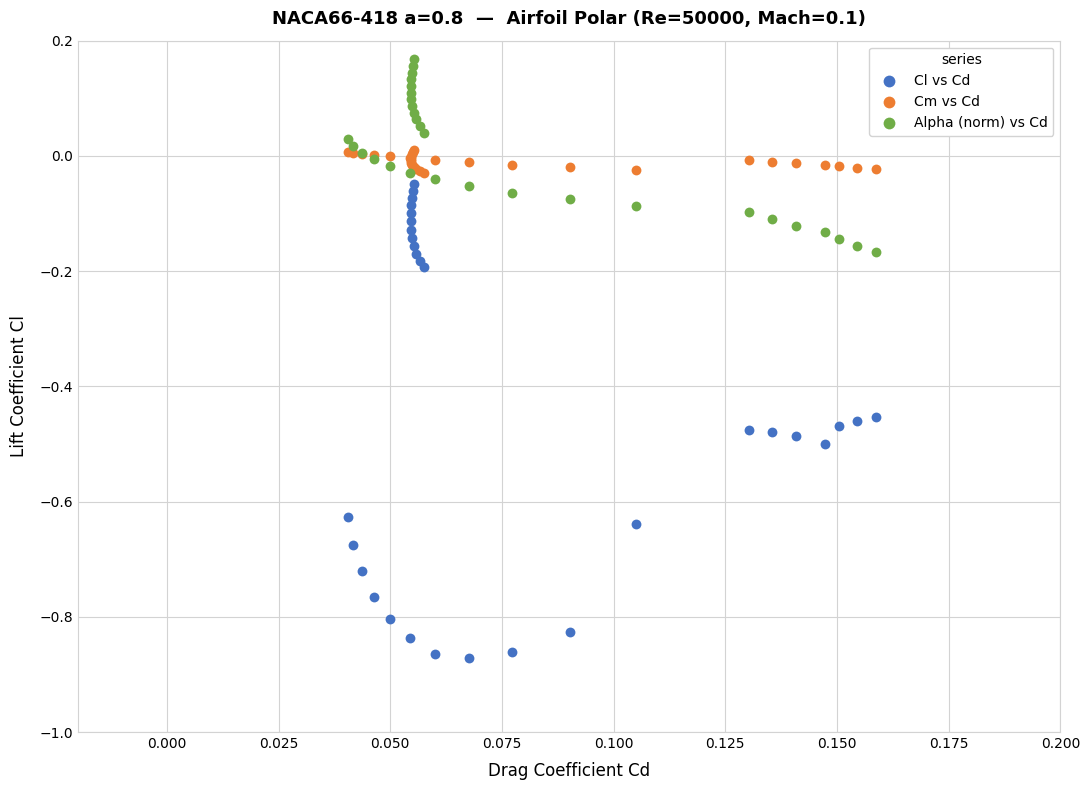

What are all the series names shown in the legend?

Cl vs Cd, Cm vs Cd, Alpha (norm) vs Cd